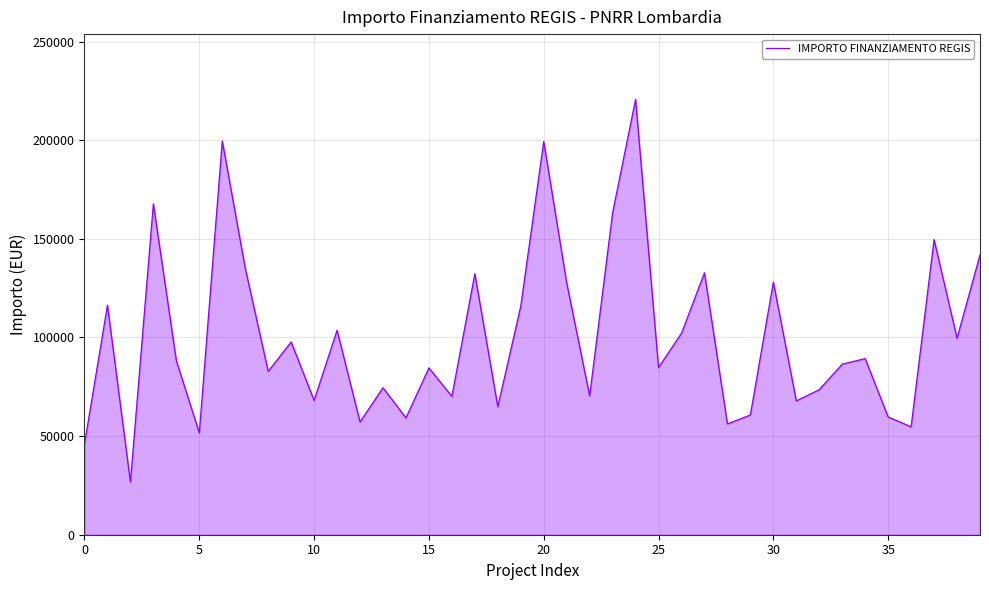

What is the smallest value displayed?

26730.0